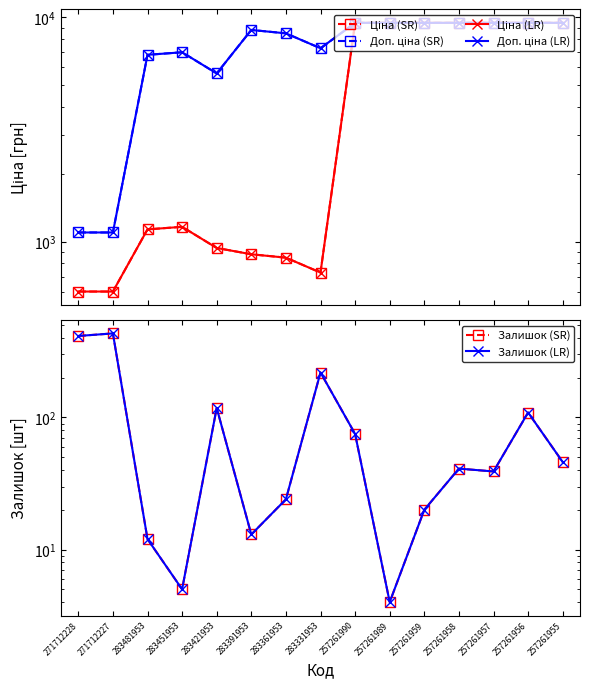

Reading left to right, transcribe all the data shown in this chart.

Ціна (SR): 271712228=599.9	271712227=599.9	283481953=1135.5	283451953=1165.6	283421953=938.2	283391953=879.5	283361953=849.3	283331953=728.9	257261990=9458.9	257261989=9458.9	257261959=9458.9	257261958=9458.9	257261957=9458.9	257261956=9458.9	257261955=9458.9
Доп. ціна (SR): 271712228=1100.0	271712227=1100.0	283481953=6812.7	283451953=6993.4	283421953=5629.1	283391953=8794.5	283361953=8493.3	283331953=7288.6	257261990=9458.9	257261989=9458.9	257261959=9458.9	257261958=9458.9	257261957=9458.9	257261956=9458.9	257261955=9458.9
Ціна (LR): 271712228=599.9	271712227=599.9	283481953=1135.5	283451953=1165.6	283421953=938.2	283391953=879.5	283361953=849.3	283331953=728.9	257261990=9458.9	257261989=9458.9	257261959=9458.9	257261958=9458.9	257261957=9458.9	257261956=9458.9	257261955=9458.9
Доп. ціна (LR): 271712228=1100.0	271712227=1100.0	283481953=6812.7	283451953=6993.4	283421953=5629.1	283391953=8794.5	283361953=8493.3	283331953=7288.6	257261990=9458.9	257261989=9458.9	257261959=9458.9	257261958=9458.9	257261957=9458.9	257261956=9458.9	257261955=9458.9
Залишок (SR): 271712228=414.0	271712227=433.0	283481953=12.0	283451953=5.0	283421953=118.0	283391953=13.0	283361953=24.0	283331953=219.0	257261990=75.0	257261989=4.0	257261959=20.0	257261958=41.0	257261957=39.0	257261956=109.0	257261955=46.0
Залишок (LR): 271712228=414.0	271712227=433.0	283481953=12.0	283451953=5.0	283421953=118.0	283391953=13.0	283361953=24.0	283331953=219.0	257261990=75.0	257261989=4.0	257261959=20.0	257261958=41.0	257261957=39.0	257261956=109.0	257261955=46.0